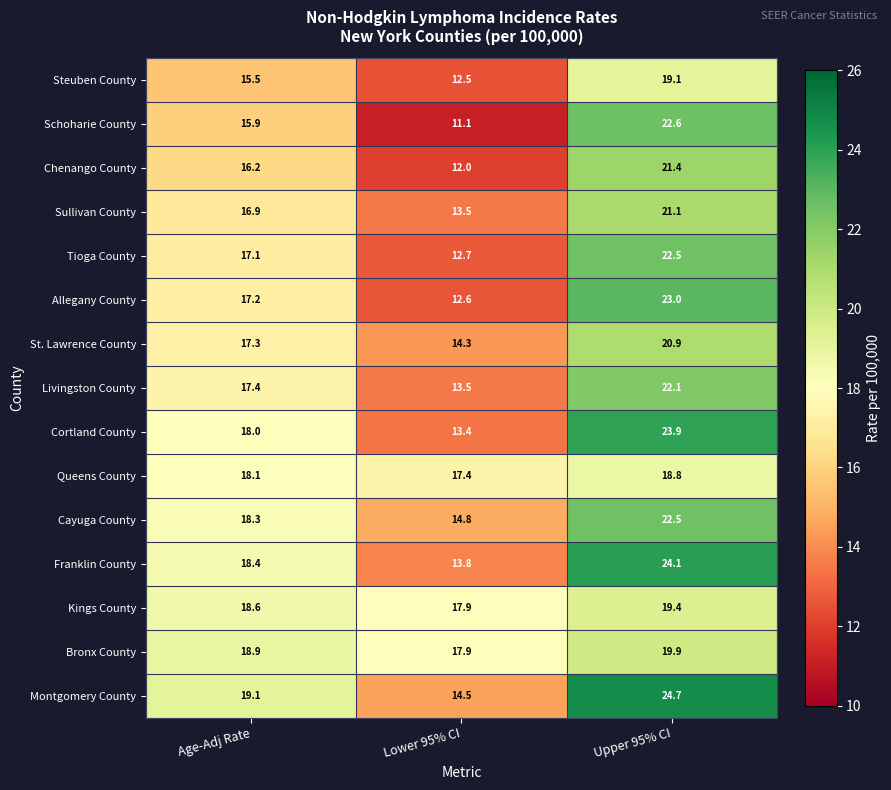

What is the difference between the Livingston County values at Upper 95% CI and Lower 95% CI?

8.6